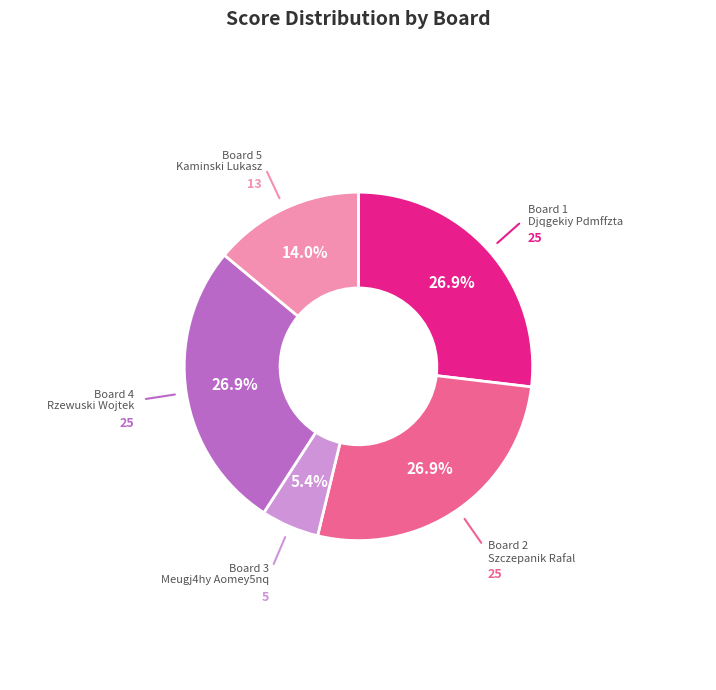

Is there any slice that represents more than half of the pie?

No